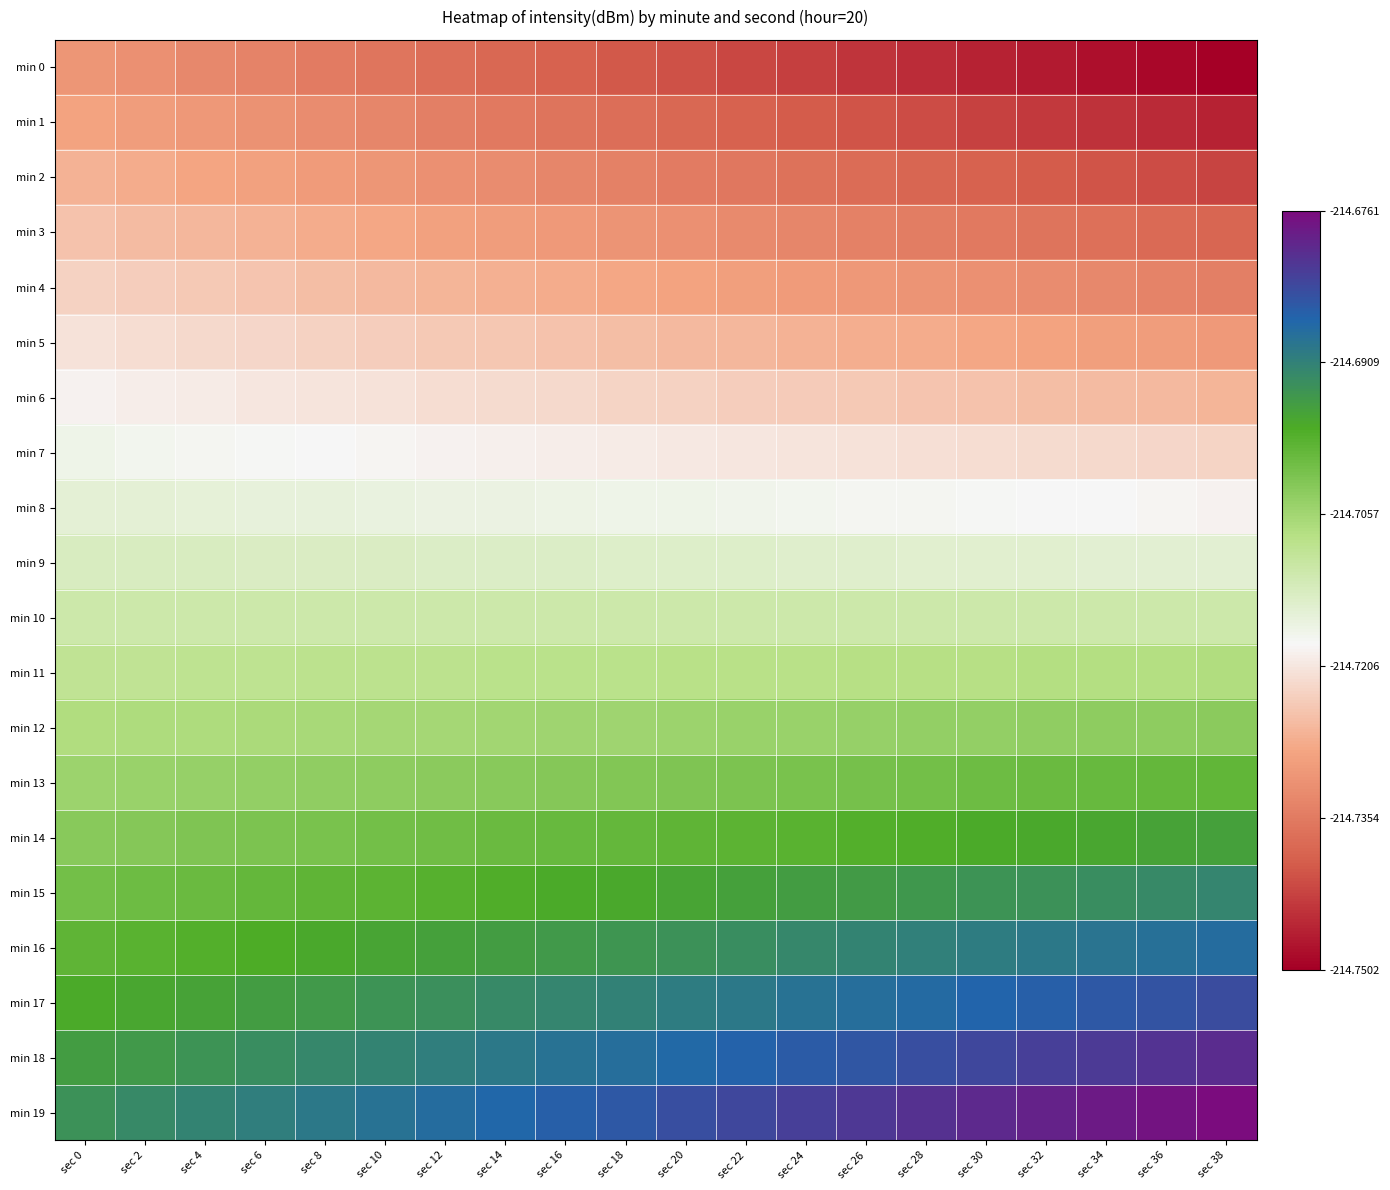

At sec 36, list the series in order from largest to smallest.

min 19, min 18, min 17, min 16, min 15, min 14, min 13, min 12, min 11, min 10, min 9, min 8, min 7, min 6, min 5, min 4, min 3, min 2, min 1, min 0